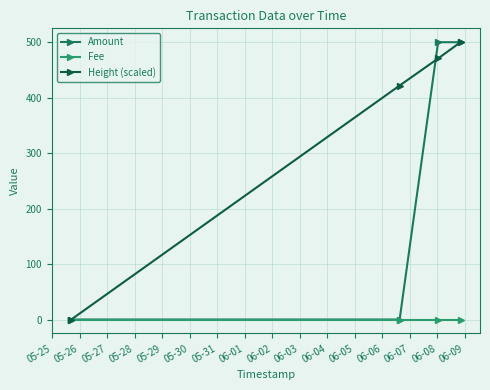

True or false: Amount has more than 1 interior local peaks.

False